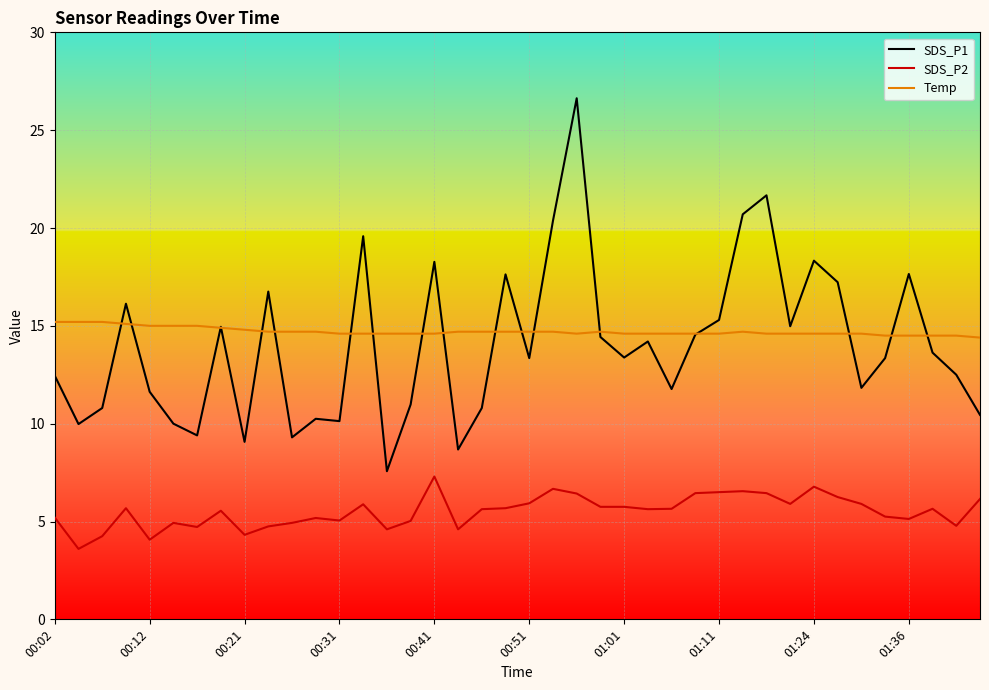

Which series has the largest range (max minus min)?

SDS_P1